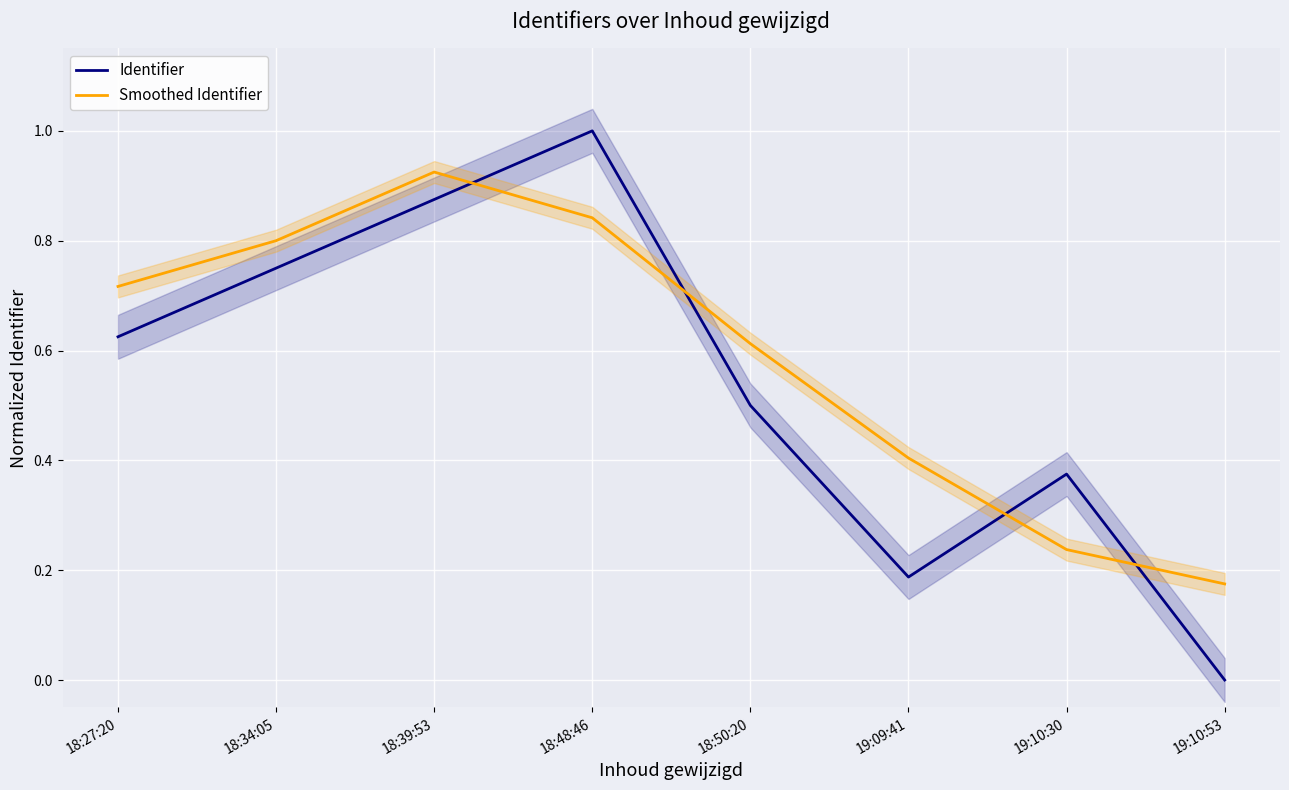

At which label is Smoothed Identifier closest to 0?

19:10:53